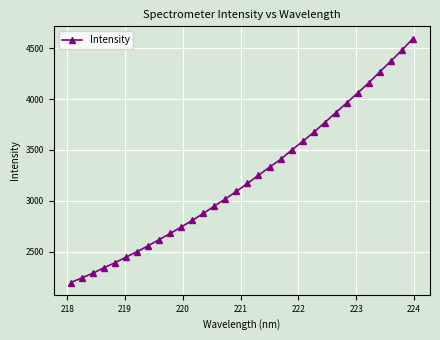

Does the chart display data point markers on the line(s)?

Yes